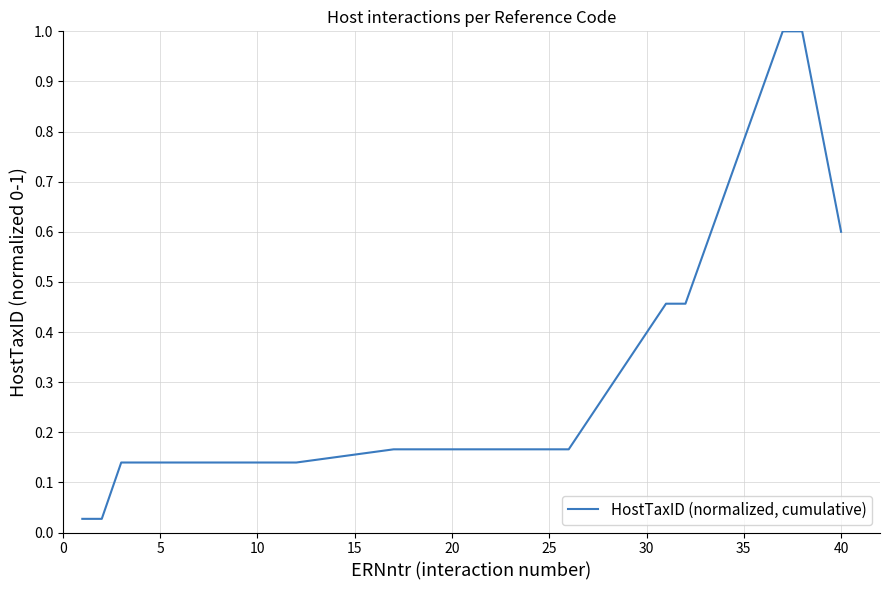

Is this an area chart (filled region under the line)?

No